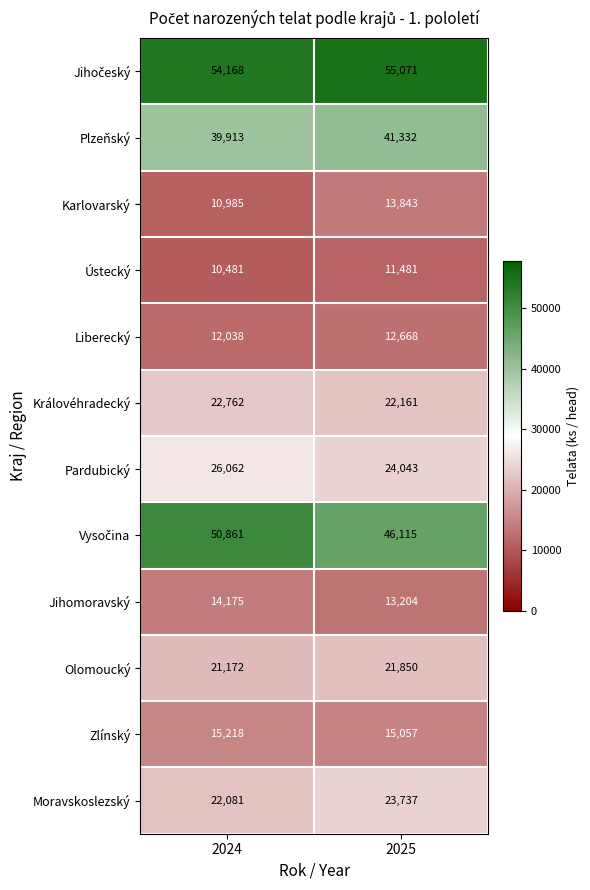

What is the spread (max minus min) of values at 2024?

43687